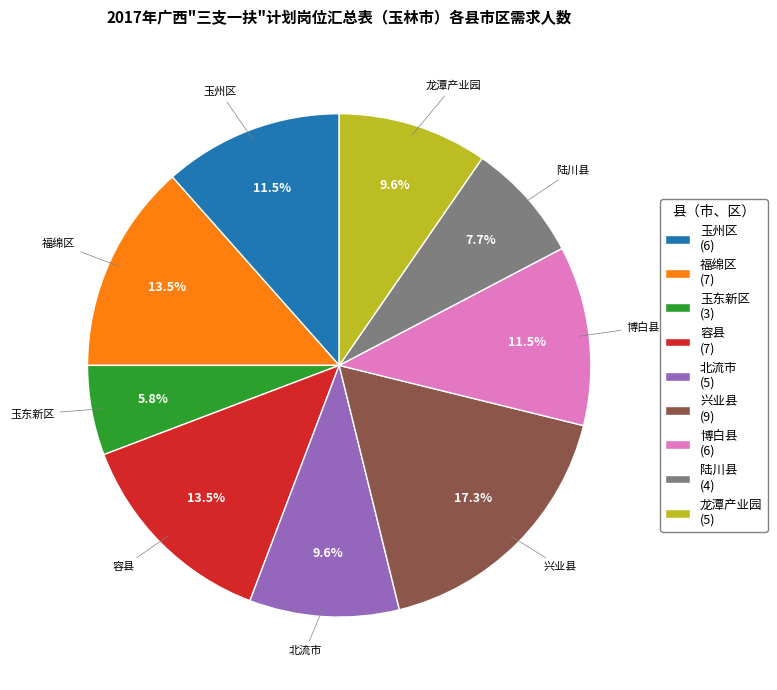

Is the sum of 兴业县 and 玉东新区 greater than half?

No